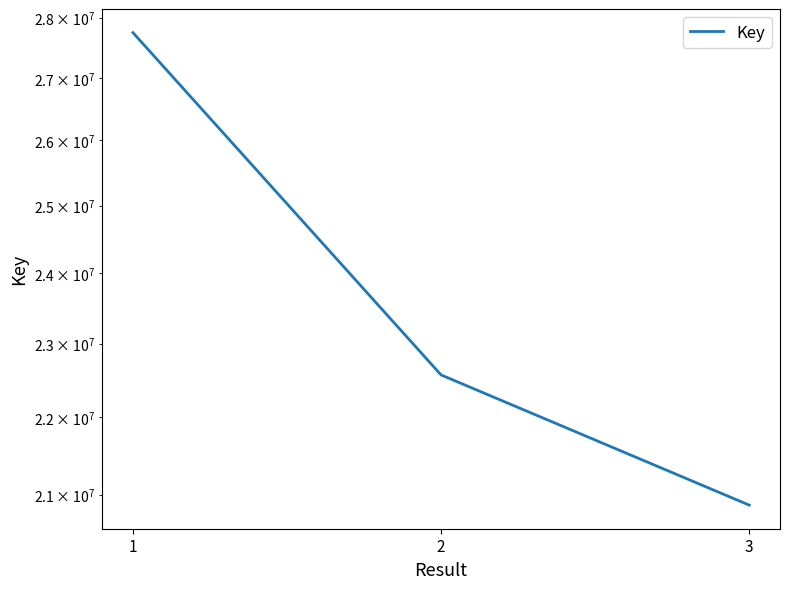

Approximately how many times larger is the value at 3 compared to 1?

0.8